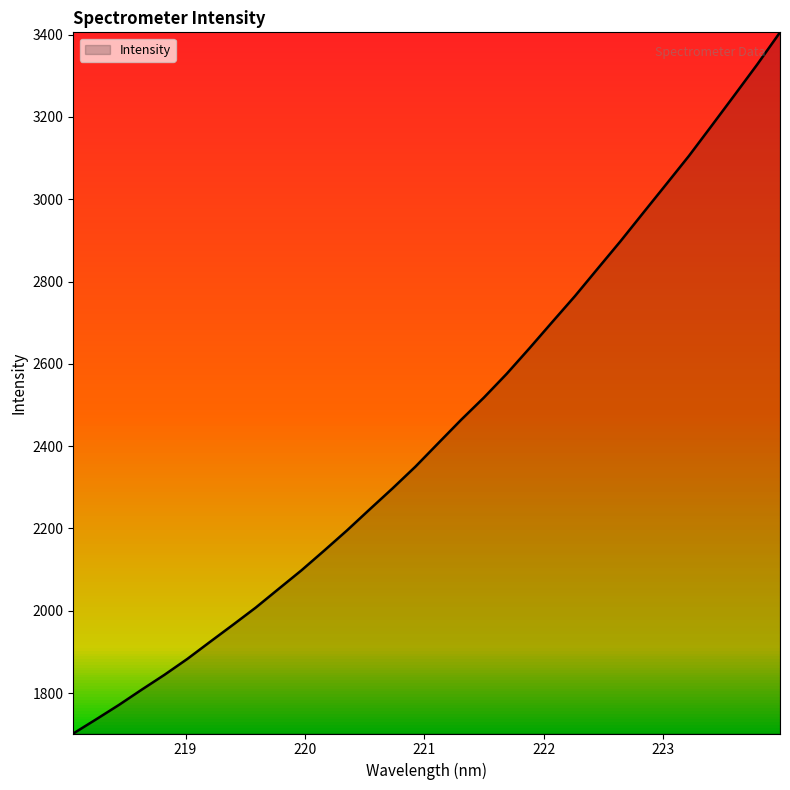

What is the greatest value displayed?

3405.3